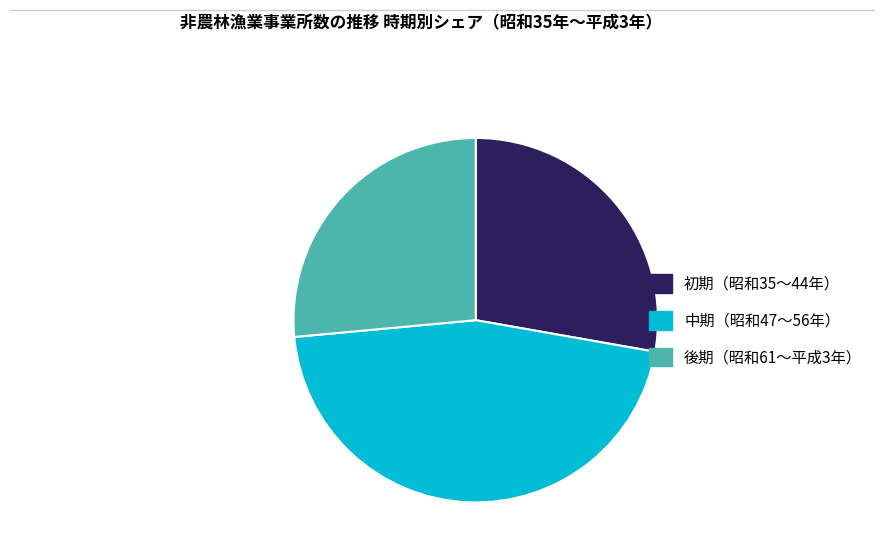

How many slices are in this pie chart?

3